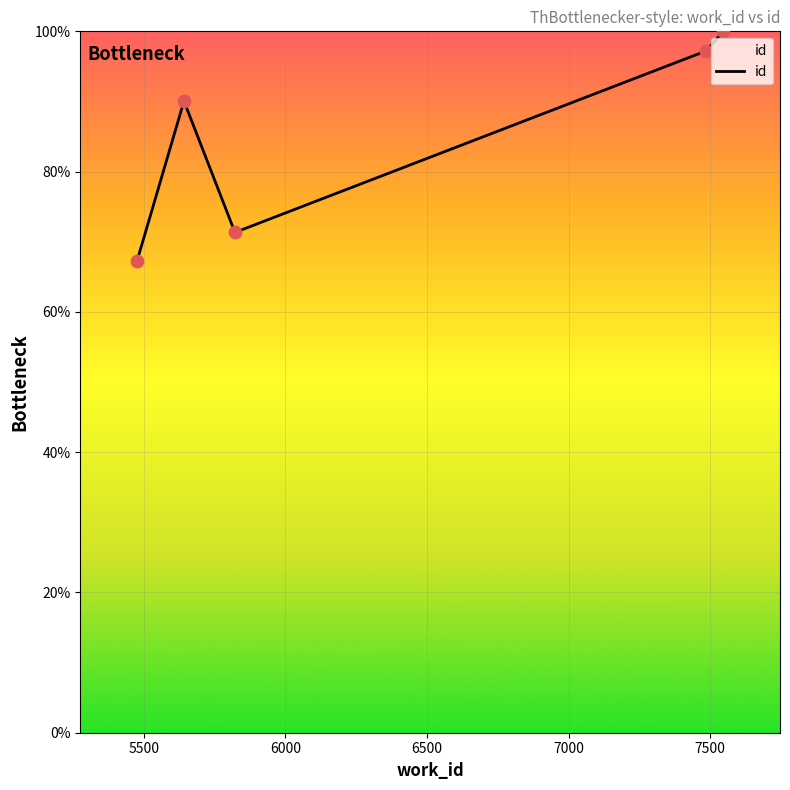

What is the minimum value shown in the chart?

67.2